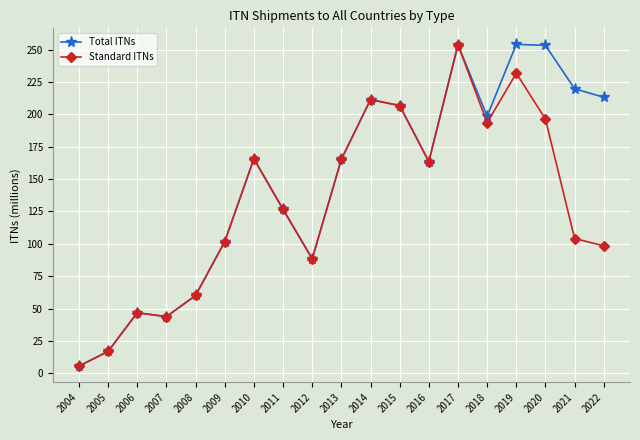

Which category has the highest value in the Standard ITNs series?

2017